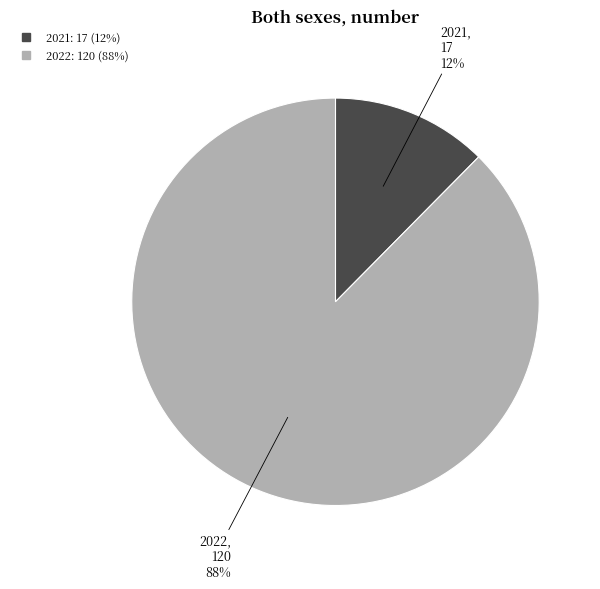

To the nearest percent, what is the average slice percentage?

50%